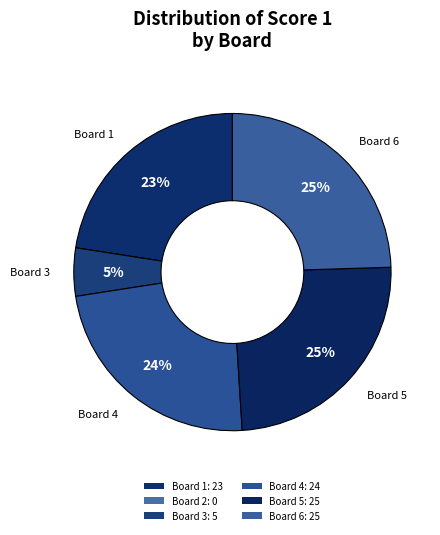

To the nearest percent, what is the difference between the largest and smallest slice percentages?

25%